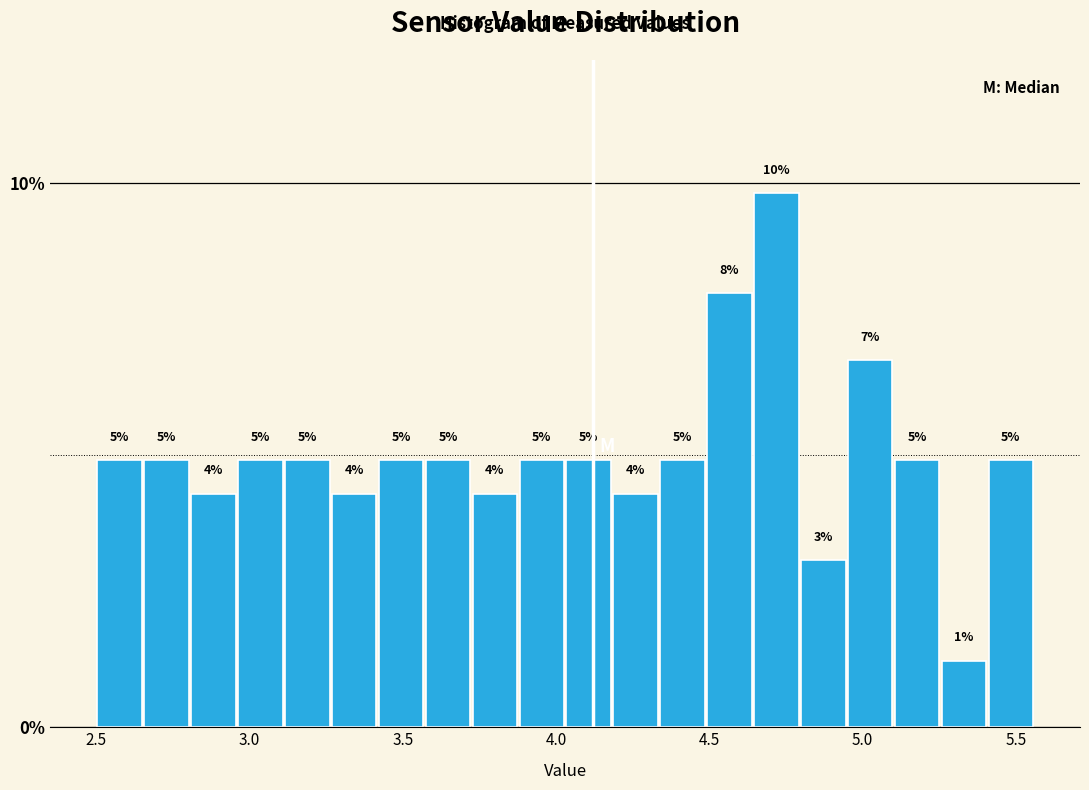

Around what value on the x-axis is the tallest bar? Give the approximate position of its centre, as read against the axis.

4.70